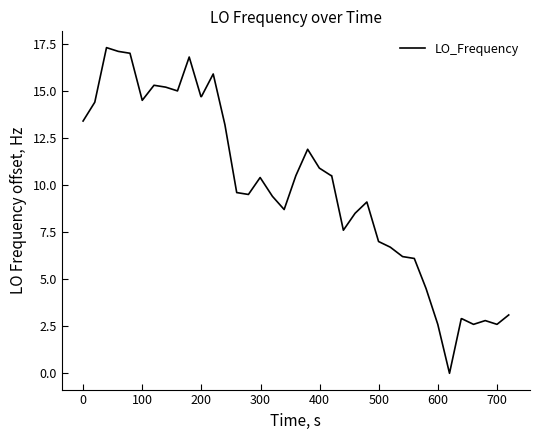

What is the greatest value displayed?

17.3